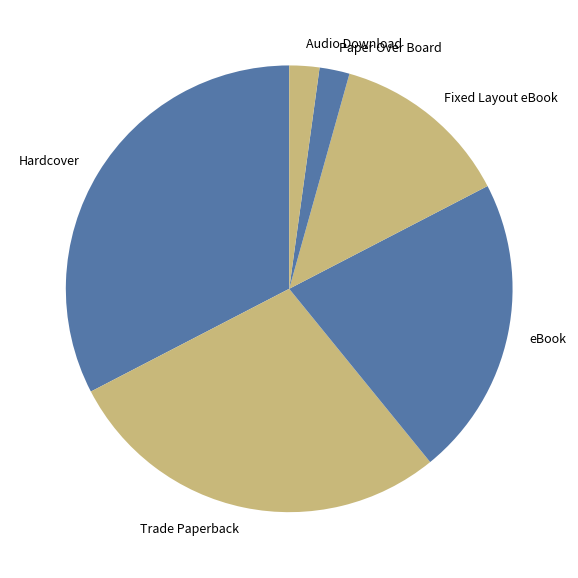

Does Trade Paperback account for over 50% of the chart?

No